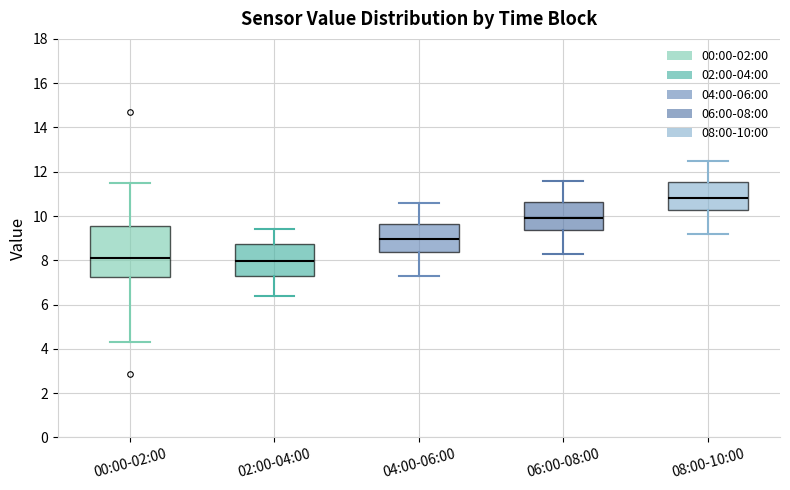

Reading left to right, read every box against the y-axis: the position of its median line, the range the box covers, and the ends of its whiskers. The values are not printed on the chart, so give them approximately, as read against the axis.

00:00-02:00: median 8.2, box 7.2 to 9.6, whiskers 4.4 to 11.4
02:00-04:00: median 8.0, box 7.2 to 8.8, whiskers 6.4 to 9.4
04:00-06:00: median 9.0, box 8.4 to 9.6, whiskers 7.4 to 10.6
06:00-08:00: median 10.0, box 9.4 to 10.6, whiskers 8.4 to 11.6
08:00-10:00: median 10.8, box 10.2 to 11.6, whiskers 9.2 to 12.6